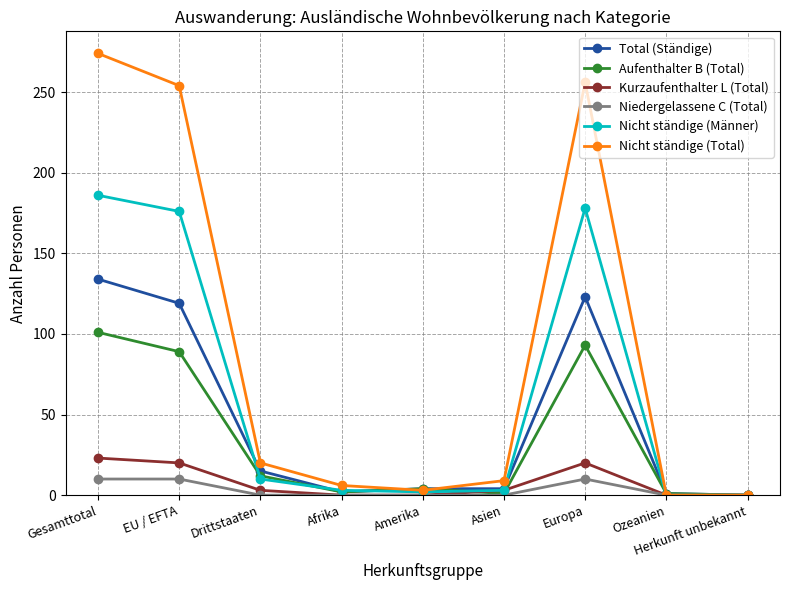

What is the label of the 2nd point from the right?

Ozeanien